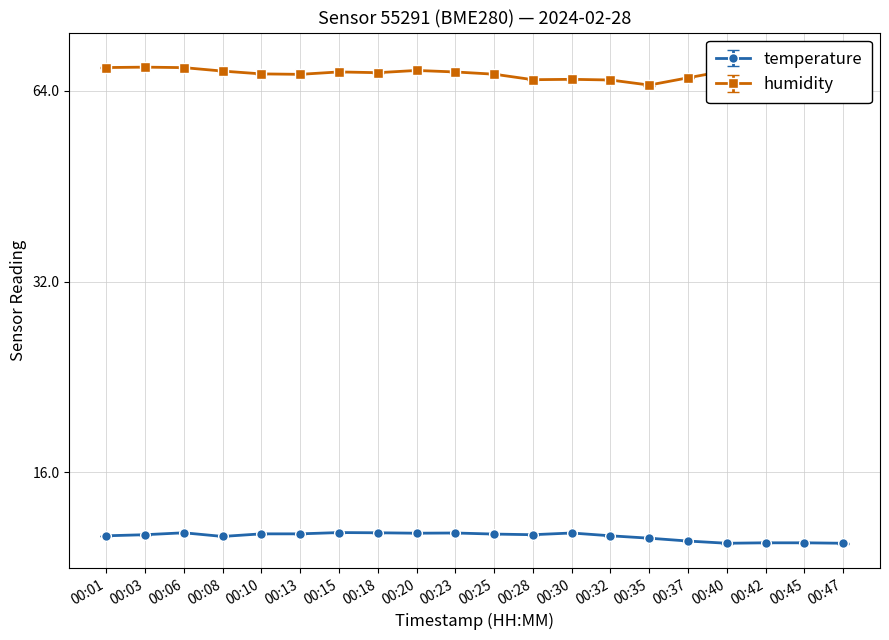

At which category is the sum across all series the highest?

00:47